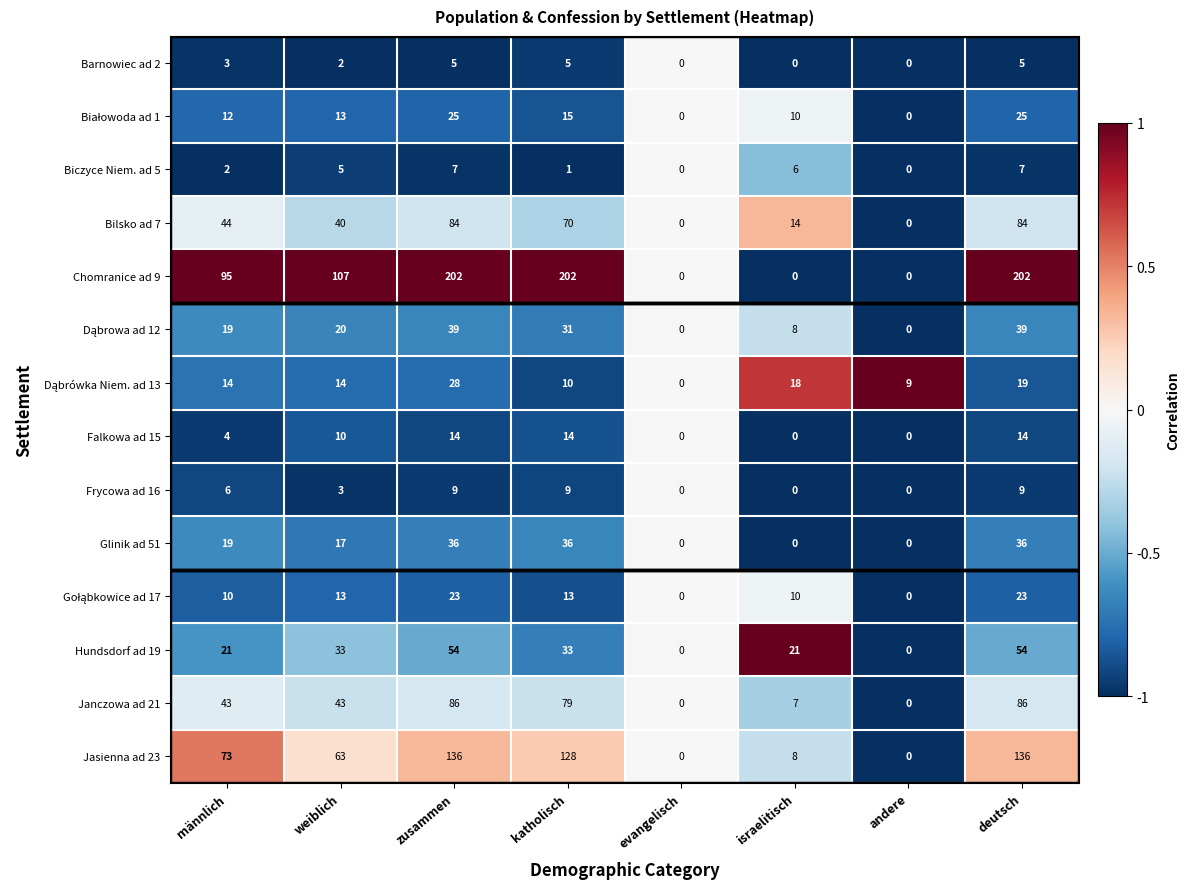

Which series has the largest total across all categories?

Chomranice ad 9